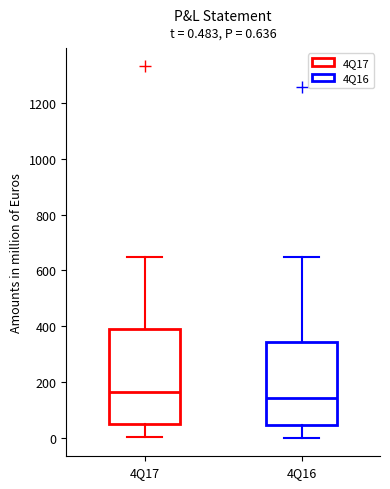

Which box's median line is the lowest?

4Q16